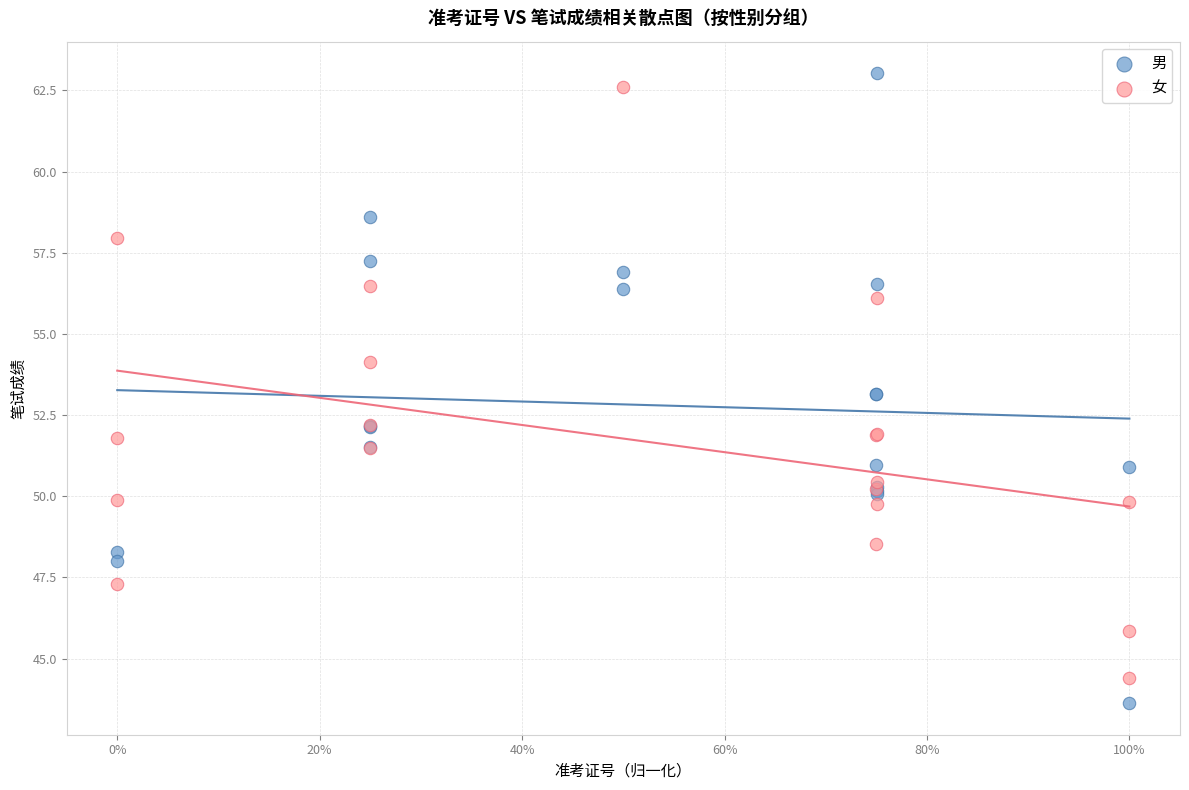

Which series contains the highest Y value?

男